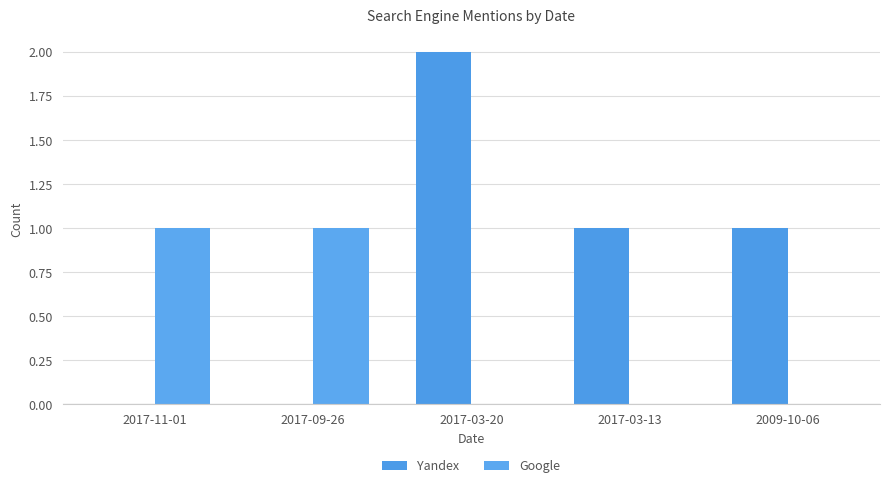

What is the spread (max minus min) of values at 2017-03-20?

2